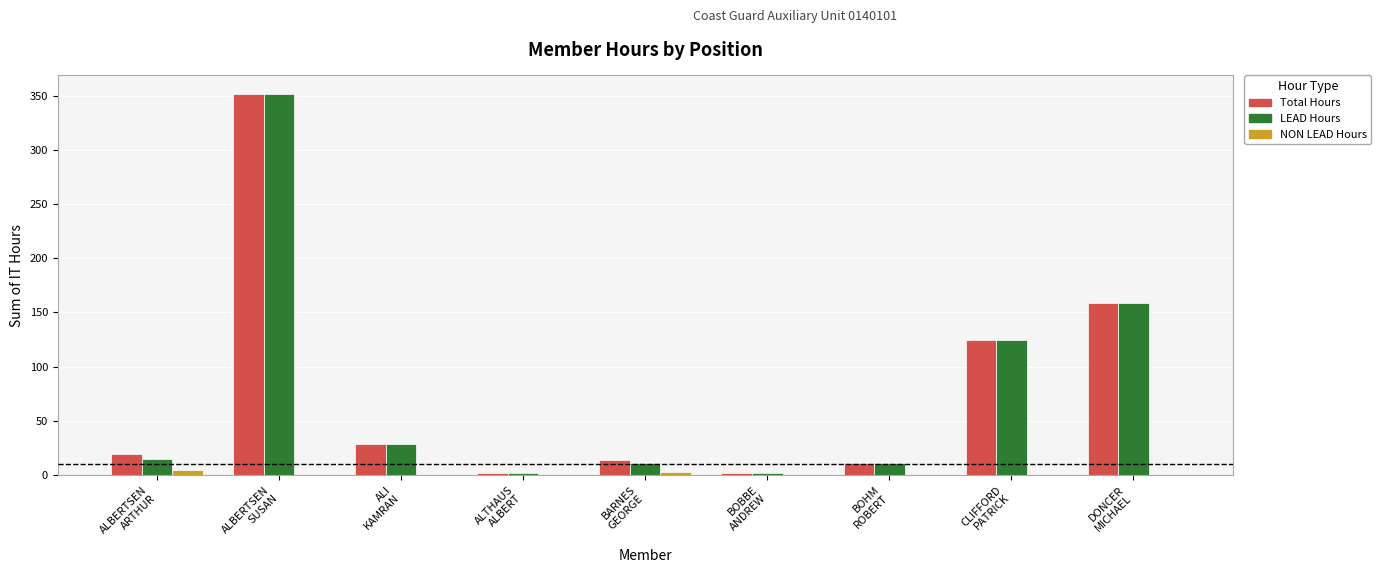

Are the bars horizontal?

No